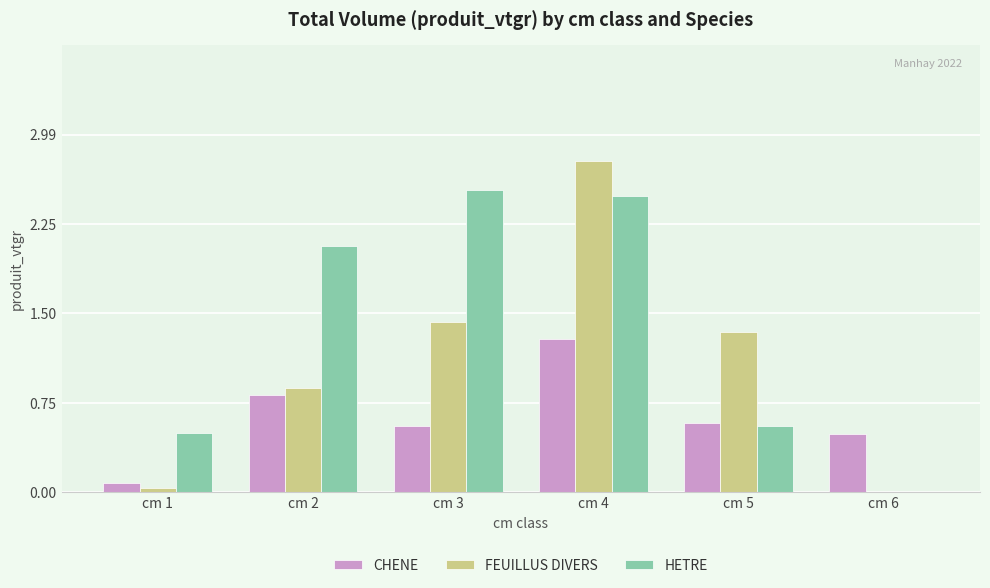

What is the sum of all HETRE values?

8.1